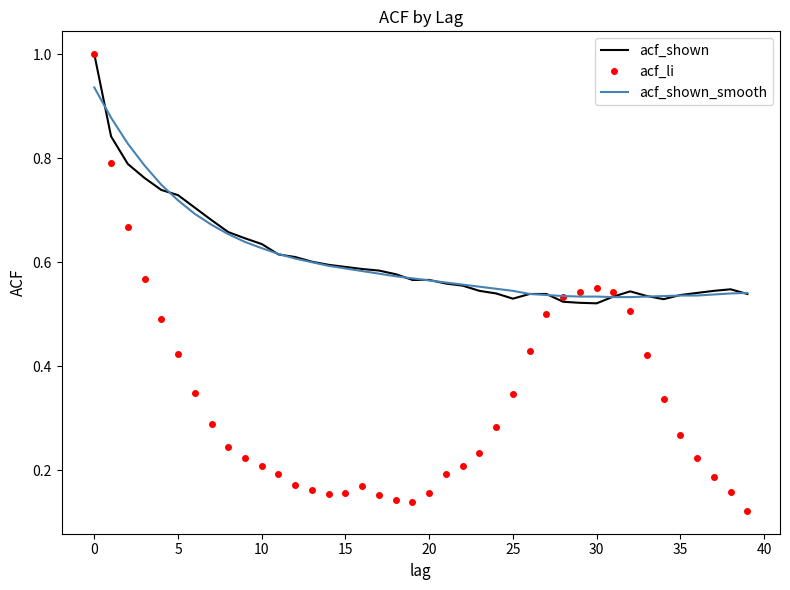

Which series has the widest spread of values?

acf_li